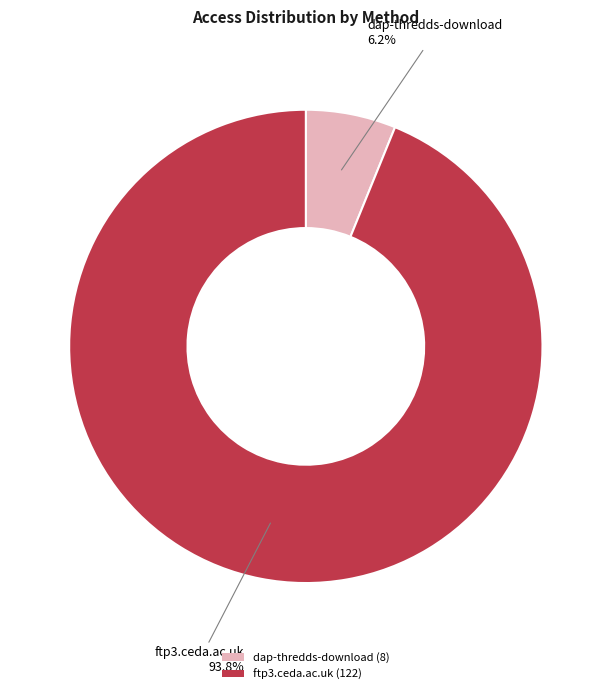

What is the largest slice in the pie chart?

ftp3.ceda.ac.uk